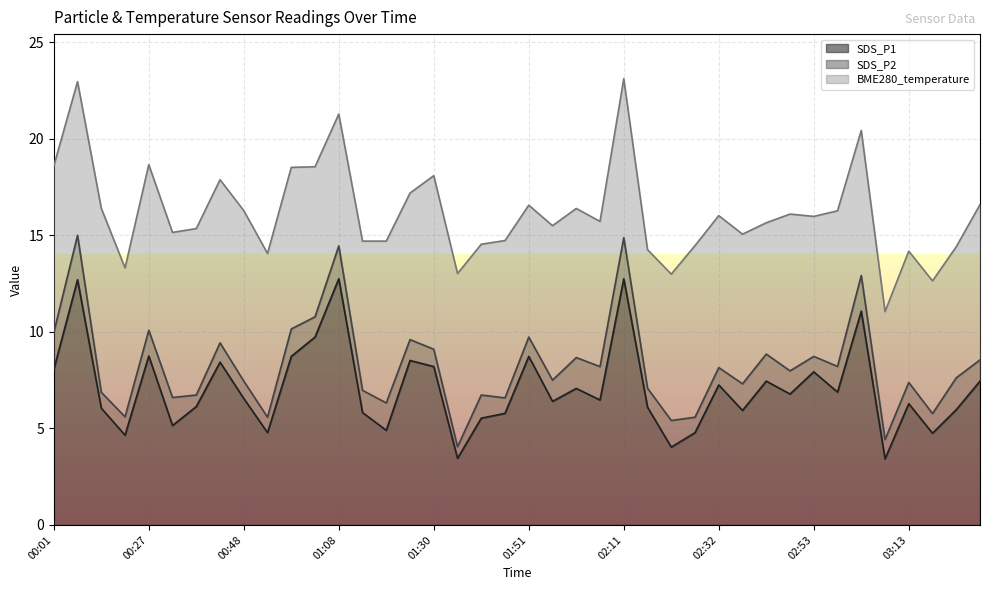

The BME280_temperature series shows 8.4 at 01:19. True or false?

True